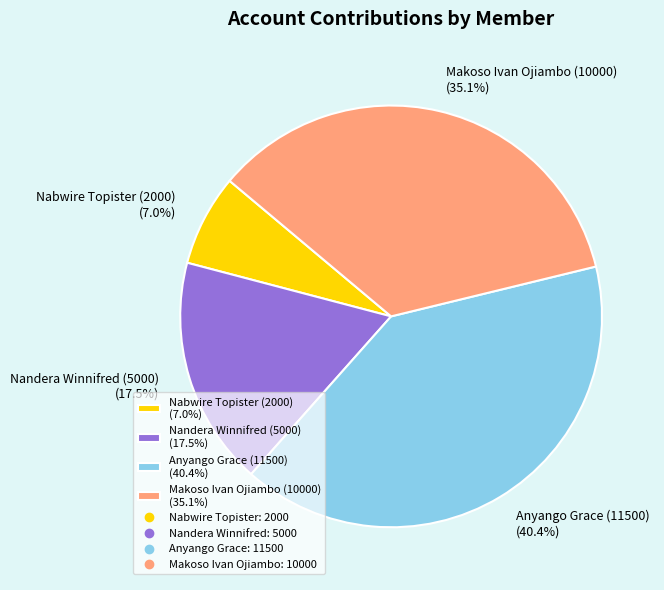

To the nearest percent, what is the difference between the largest and smallest slice percentages?

33%